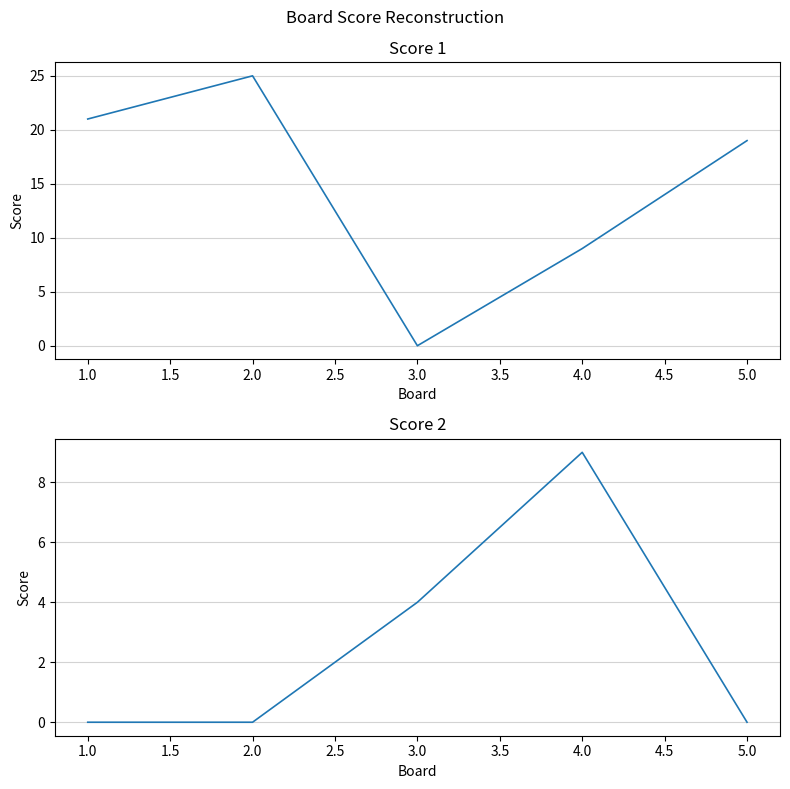

Count the Score 2 values in the range 0 to 4.

4